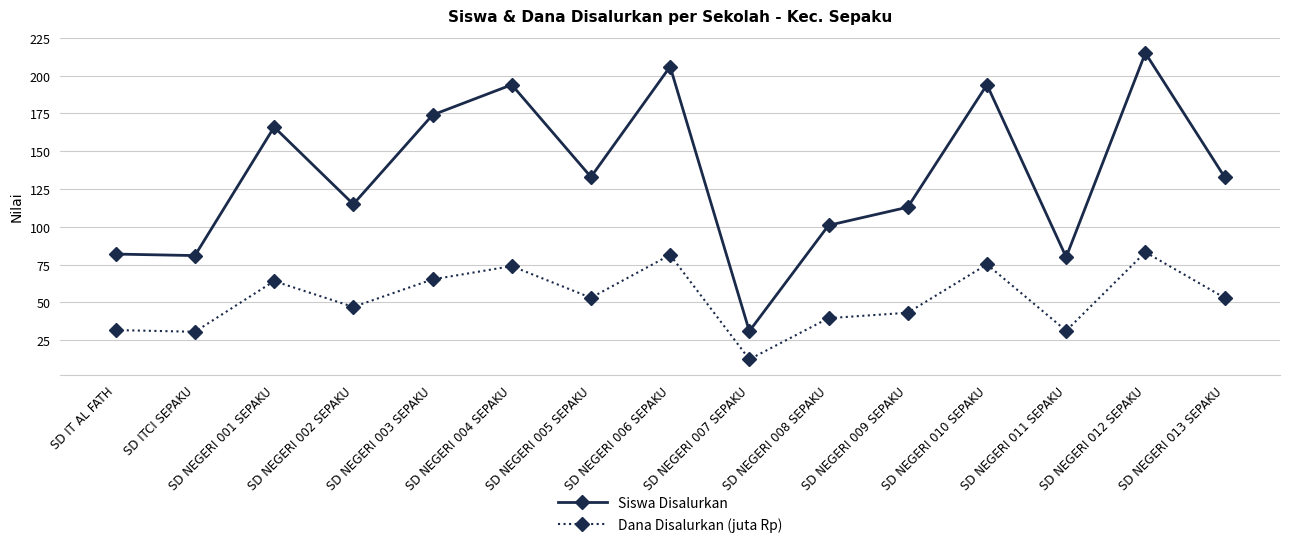

At which category does Dana Disalurkan (juta Rp) reach its first local peak?

SD NEGERI 001 SEPAKU